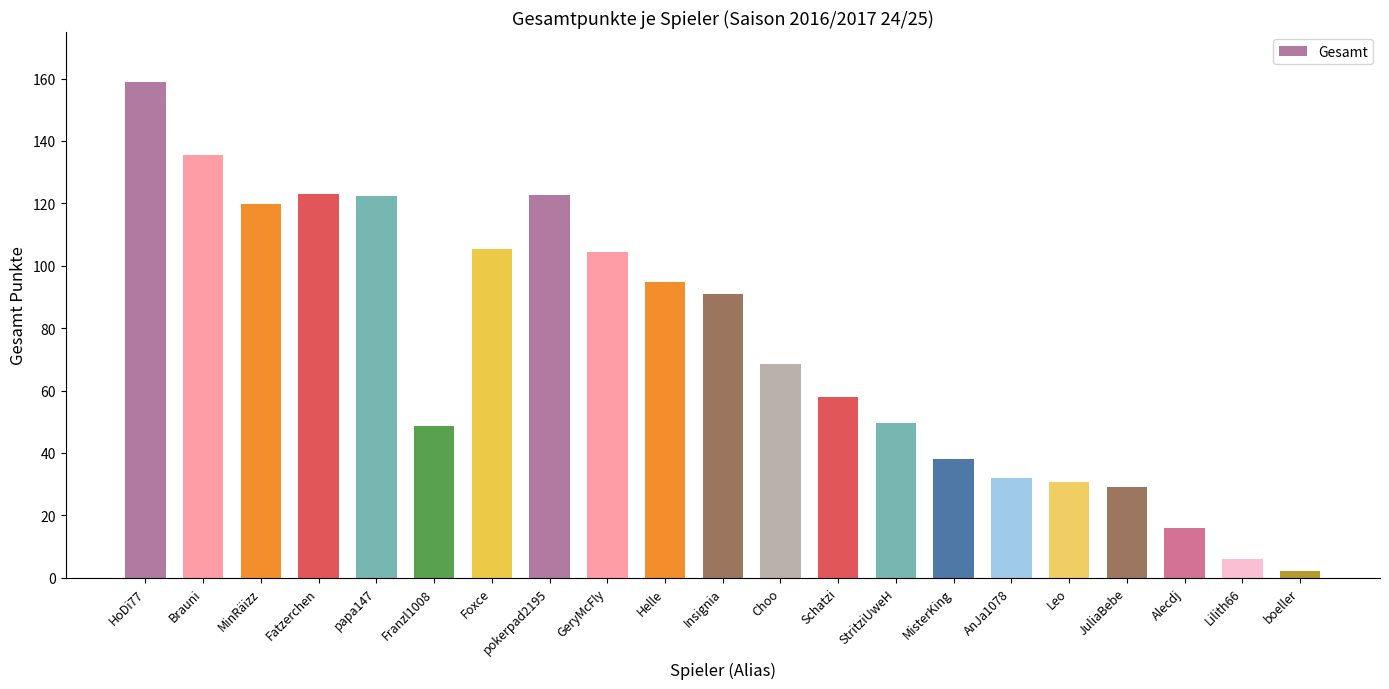

What is the difference between the maximum and second lowest values?

153.0